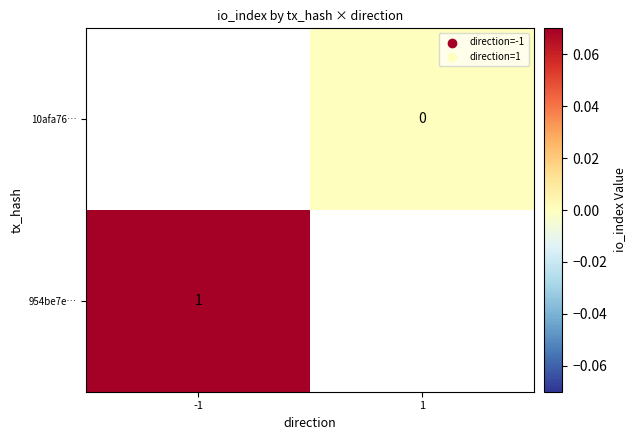

At how many categories does at least one series exceed 0?

1